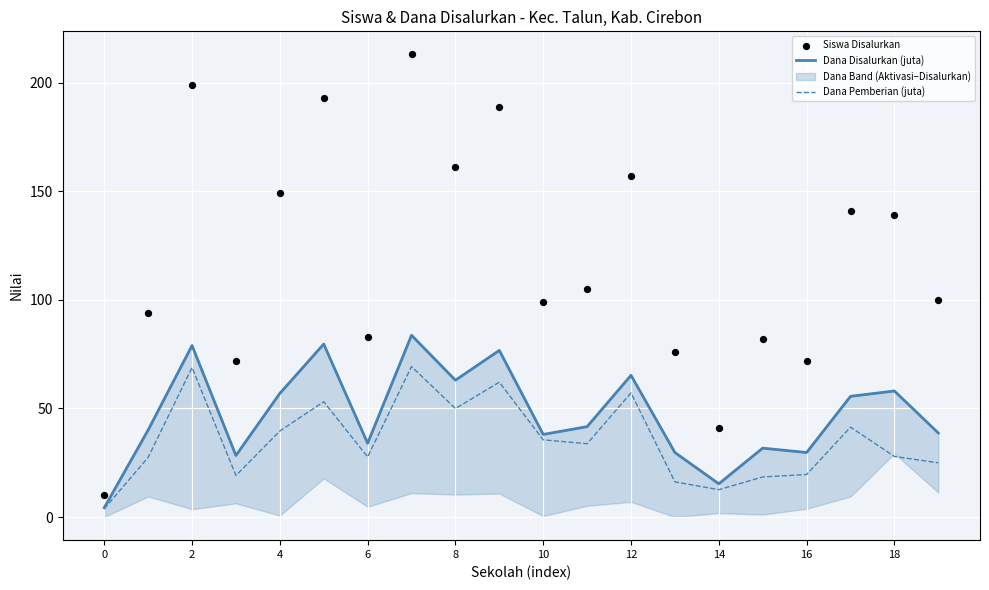

Which series has the largest Y range (max minus min)?

Siswa Disalurkan